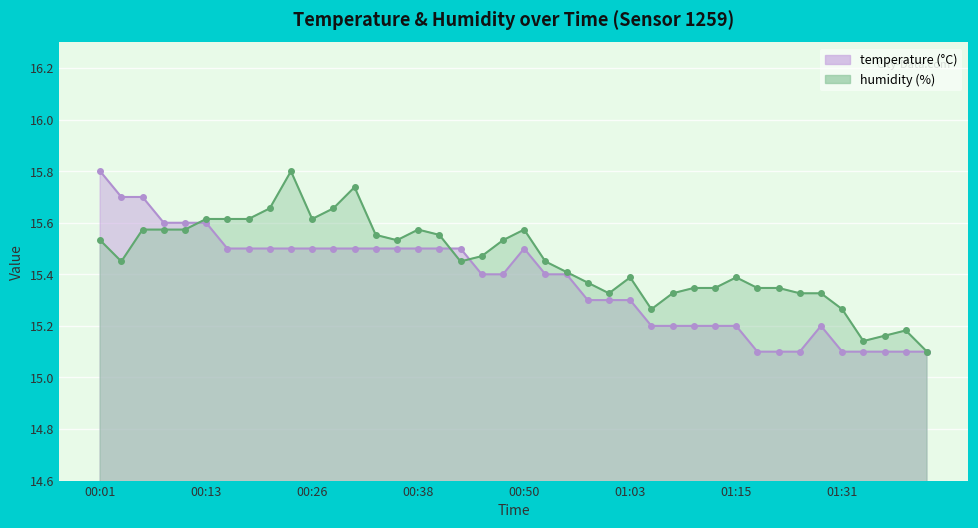

What is the total value across all series at 00:55?

30.8